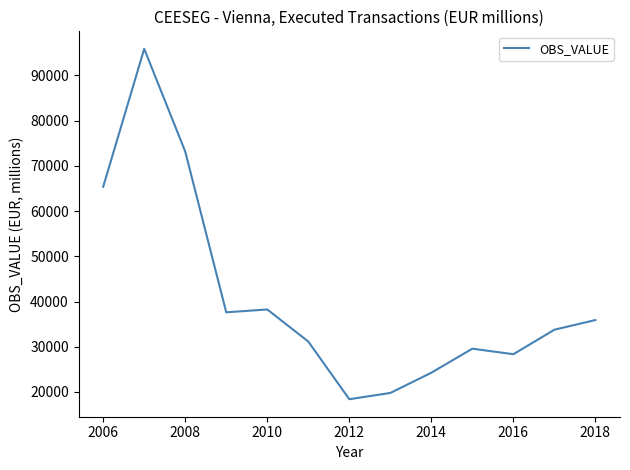

What is the maximum value shown in the chart?

95887.9